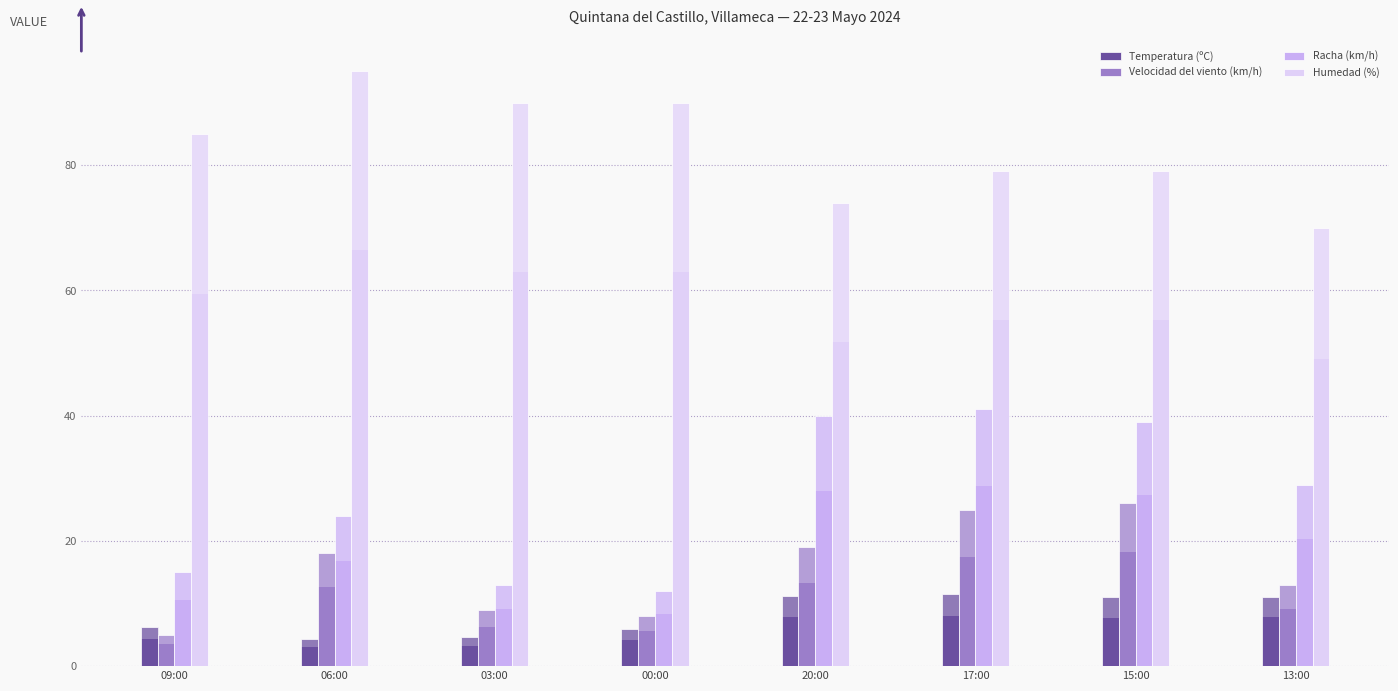

At 17:00, list the series in order from smallest to largest.

Temperatura (ºC), Velocidad del viento (km/h), Racha (km/h), Humedad (%)